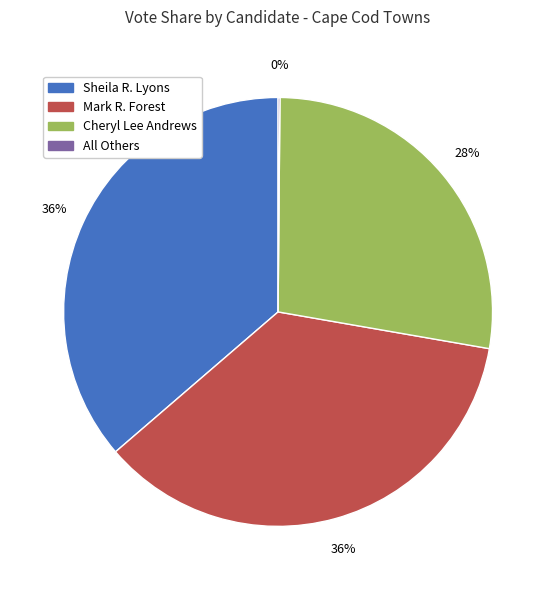

Is Sheila R. Lyons the majority of the pie?

No